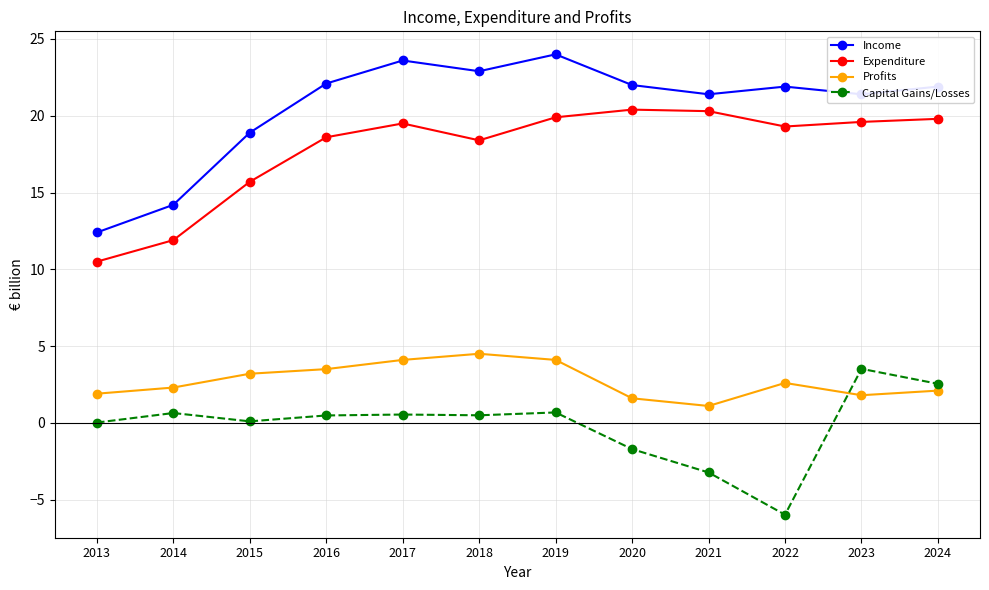

True or false: Capital Gains/Losses and Expenditure cross at least once.

False